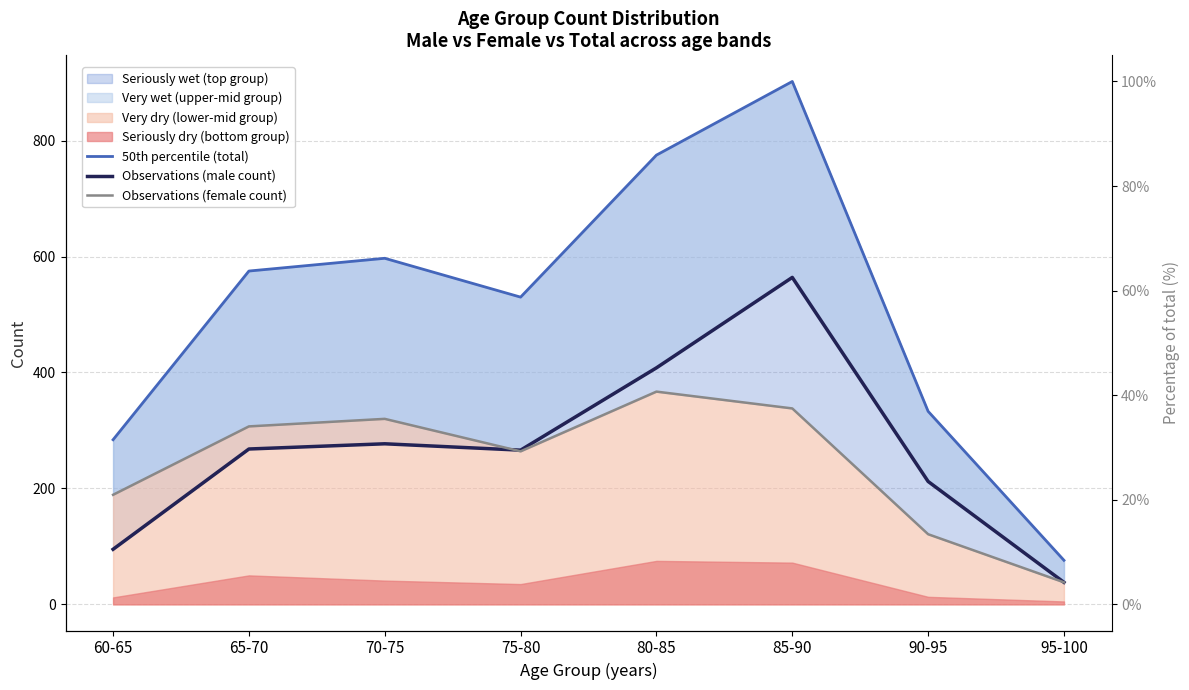

Which series changed the most between 65-70 and 80-85?

50th percentile (total)